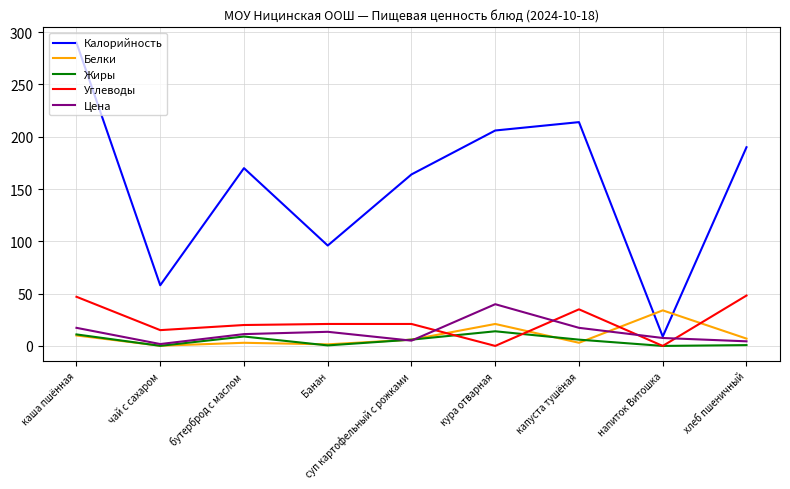

In Калорийность, how many points are higher than both neighbors (excluding endpoints)?

2